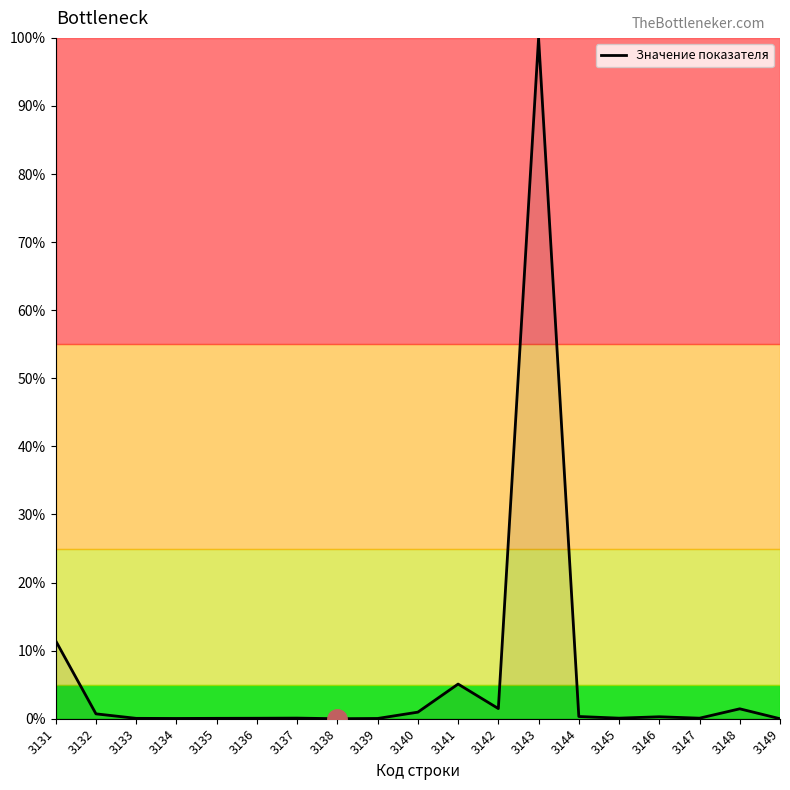

Which category has the highest value across all series?

3143